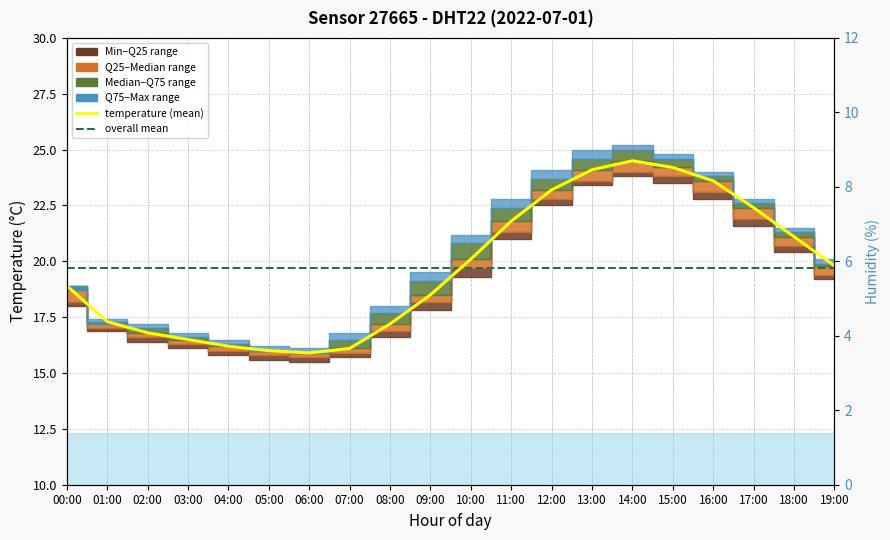

What is the difference between the maximum and second lowest values?

8.5